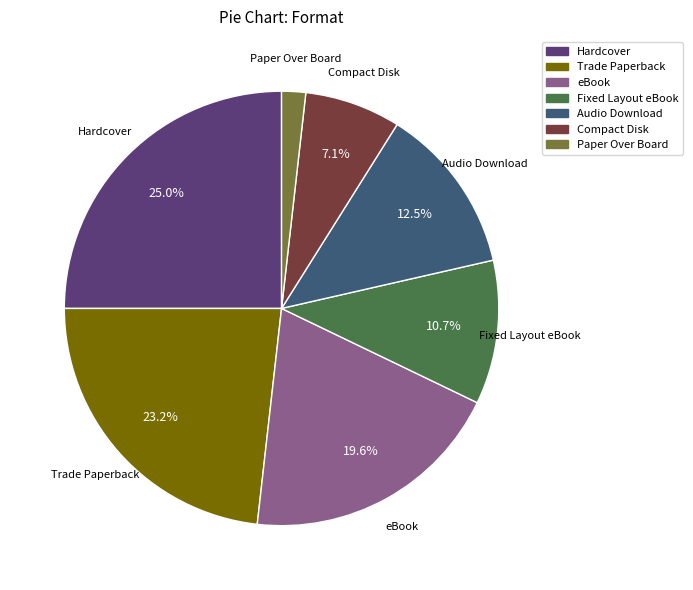

To the nearest percent, what is the difference between the Fixed Layout eBook and Audio Download slice percentages?

2%